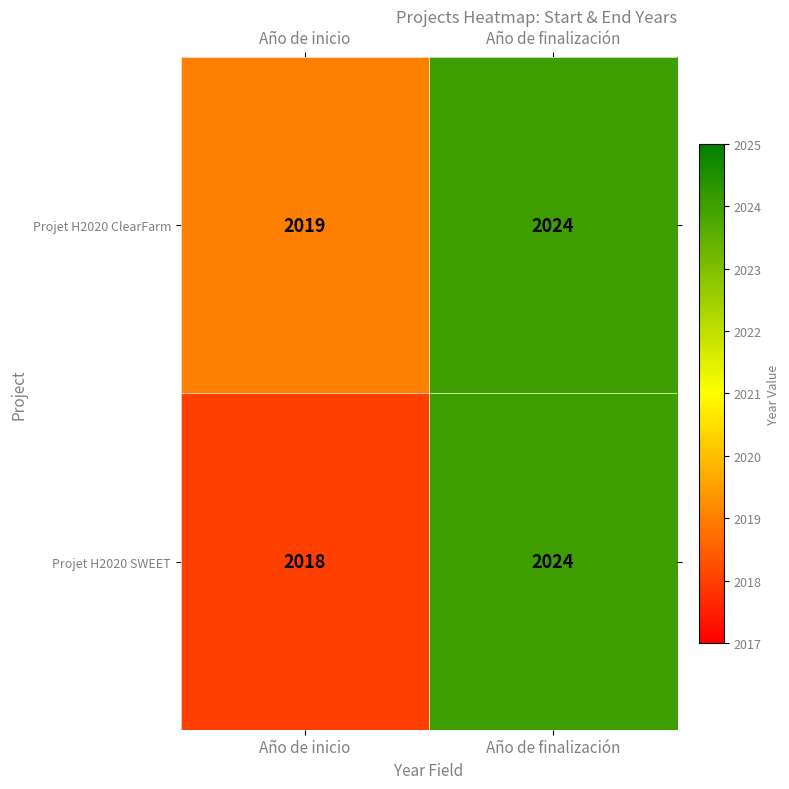

What is the difference between the Projet H2020 SWEET values at Año de finalización and Año de inicio?

6